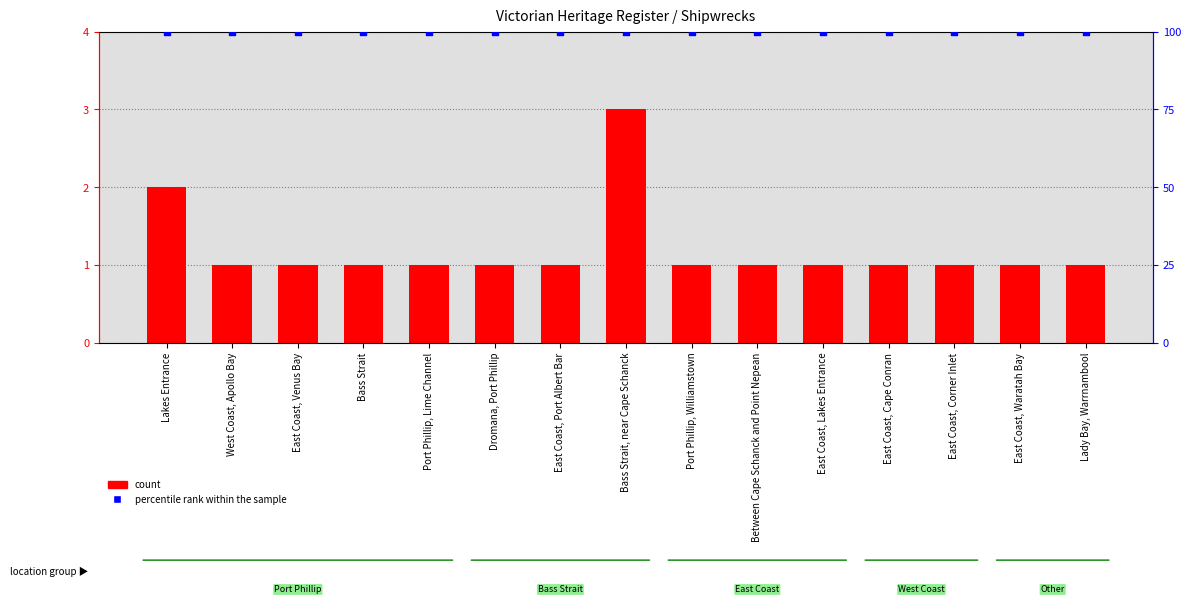

At how many categories does at least one series exceed 44?

15